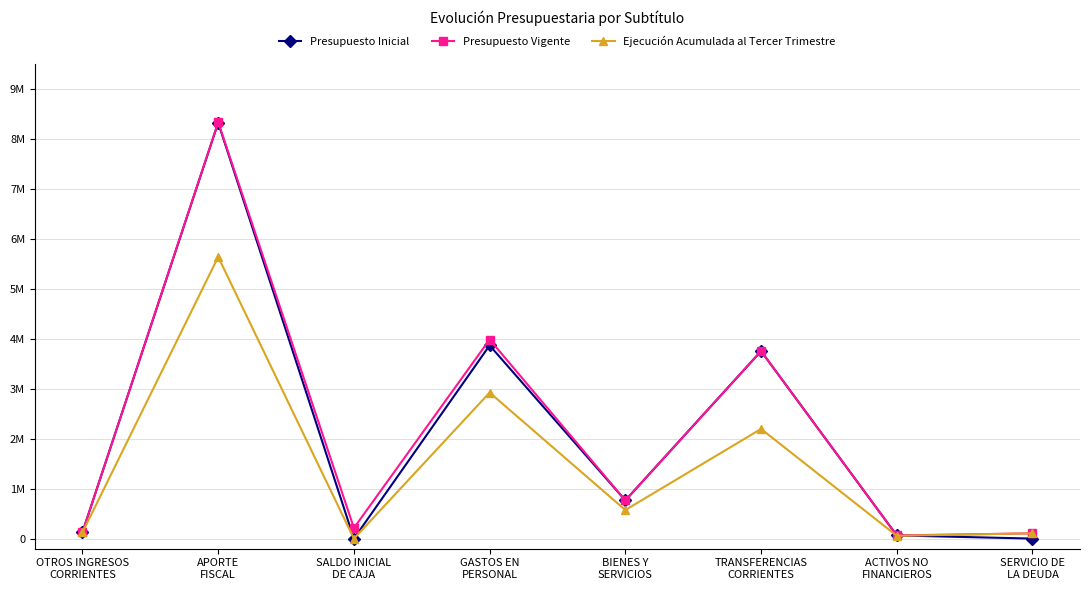

True or false: Presupuesto Vigente has a value of 767055 at BIENES Y
SERVICIOS.

True